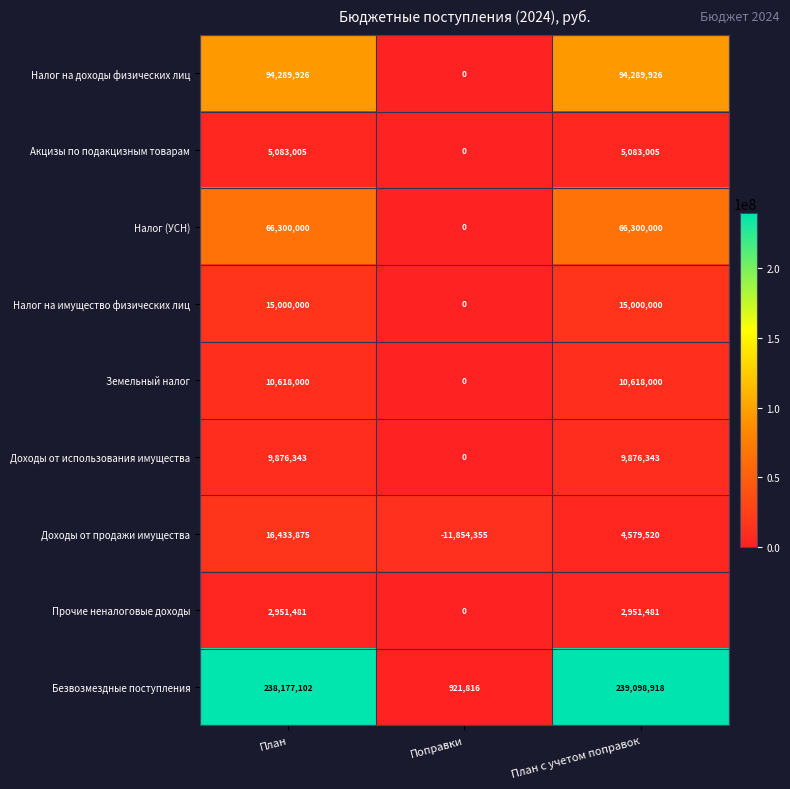

What is the approximate value of Налог (УСН) at План с учетом поправок?

66300000